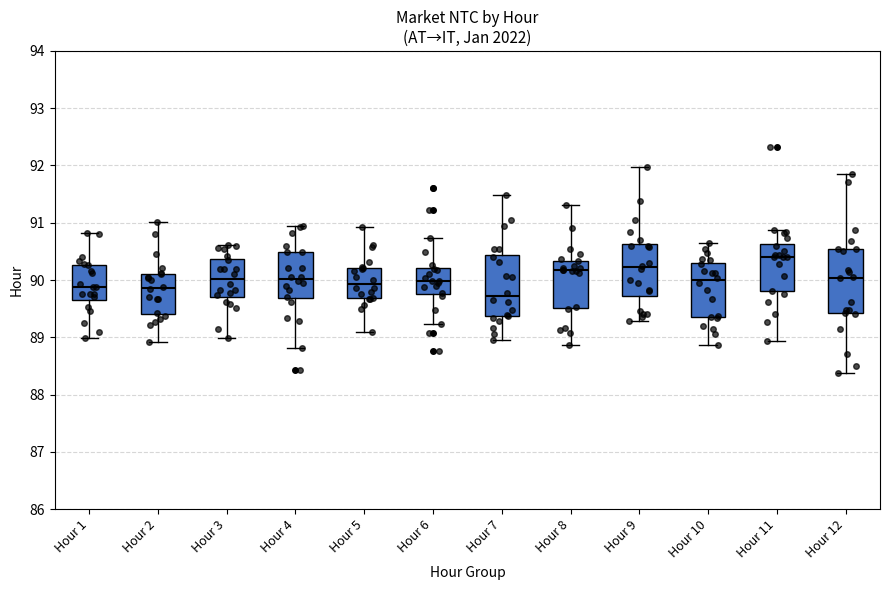

Reading left to right, transcribe this box plot: for each box, give where its median line is, the range the box spans, and where its two whiskers end, as read against the y-axis. The values are not printed on the chart, so give them approximately, as read against the axis.

Hour 1: median 89.9, box 89.7 to 90.3, whiskers 89.0 to 90.8
Hour 2: median 89.9, box 89.4 to 90.1, whiskers 88.9 to 91.0
Hour 3: median 90.0, box 89.7 to 90.4, whiskers 89.0 to 90.6
Hour 4: median 90.0, box 89.7 to 90.5, whiskers 88.8 to 90.9
Hour 5: median 89.9, box 89.7 to 90.2, whiskers 89.1 to 90.9
Hour 6: median 90.0, box 89.8 to 90.2, whiskers 89.2 to 90.7
Hour 7: median 89.7, box 89.4 to 90.4, whiskers 89.0 to 91.5
Hour 8: median 90.2, box 89.5 to 90.3, whiskers 88.9 to 91.3
Hour 9: median 90.2, box 89.7 to 90.6, whiskers 89.3 to 92.0
Hour 10: median 90.0, box 89.4 to 90.3, whiskers 88.9 to 90.6
Hour 11: median 90.4, box 89.8 to 90.6, whiskers 88.9 to 90.9
Hour 12: median 90.0, box 89.4 to 90.5, whiskers 88.4 to 91.9